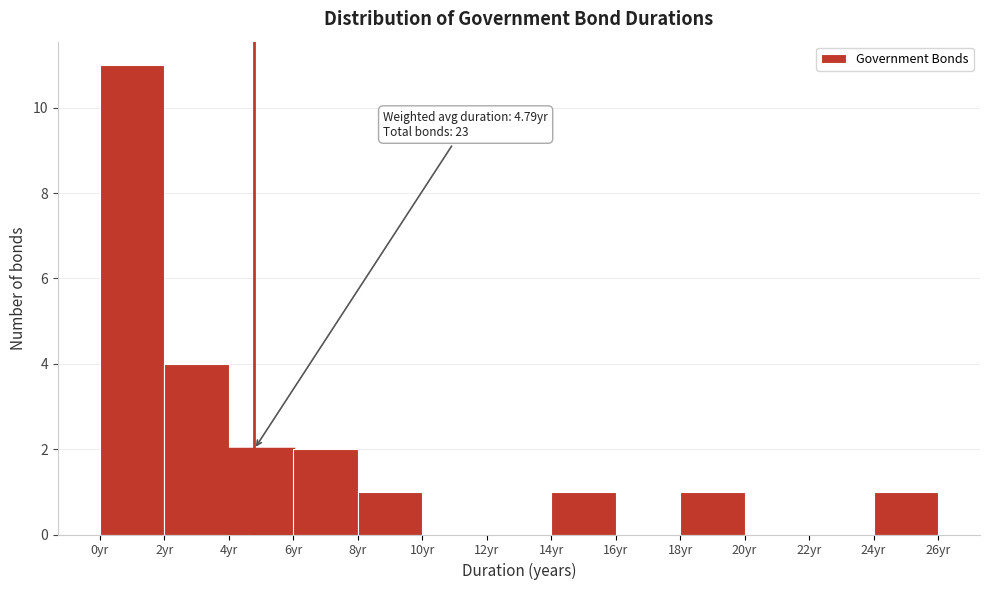

Which range on the x-axis has the tallest bar?

0 to 2